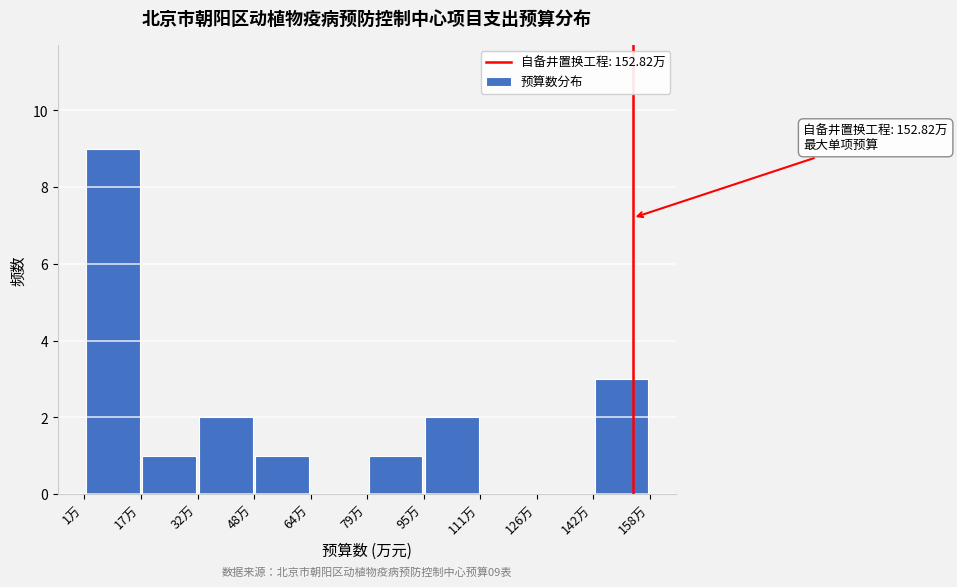

Which range on the x-axis has the tallest bar?

2 to 16